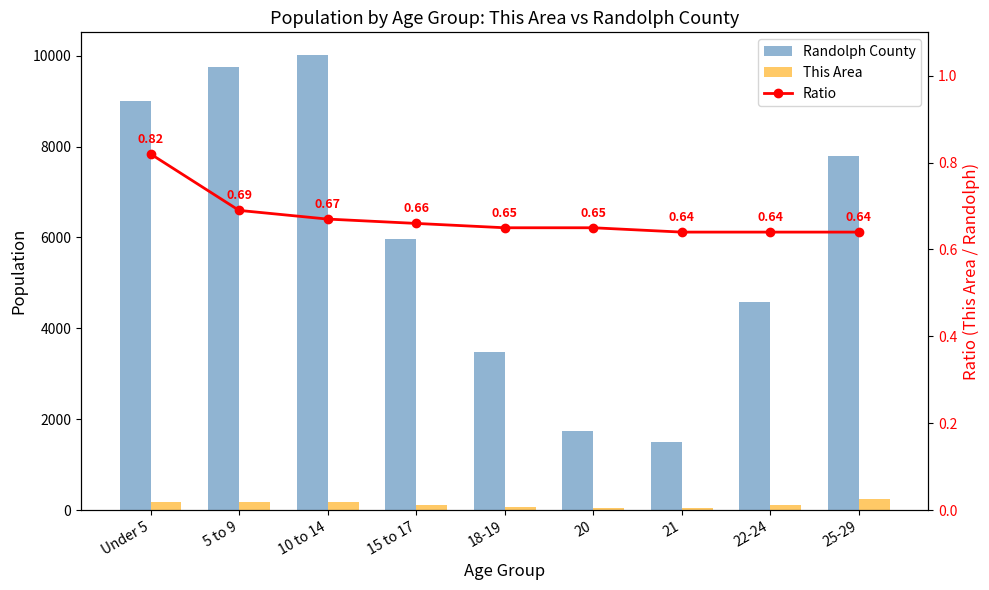

Between 18-19 and 25-29, which series saw the biggest shift?

Randolph County